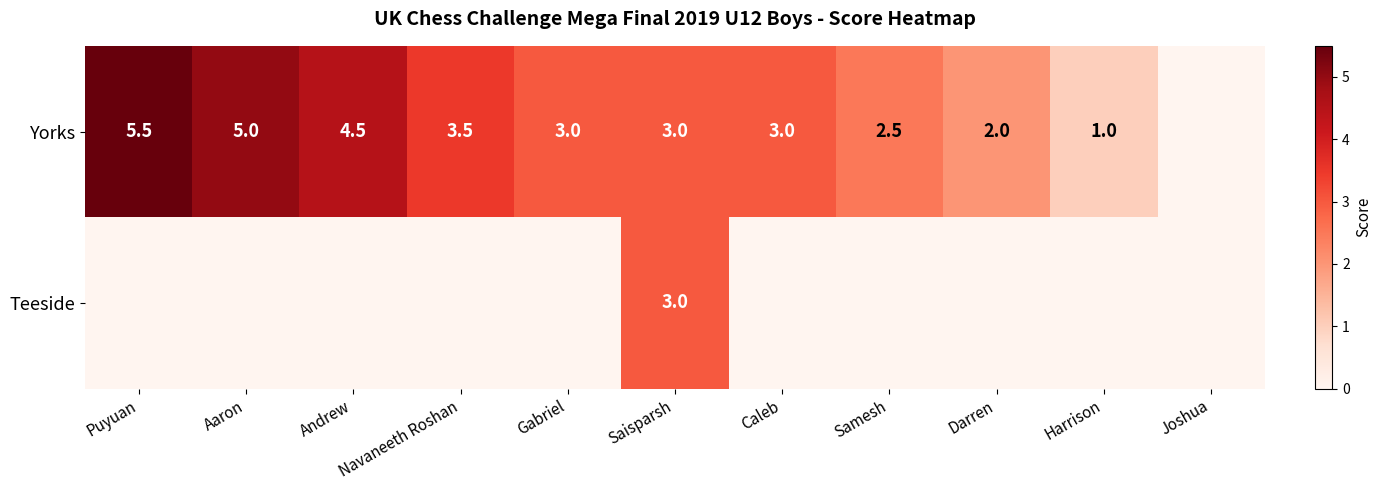

The value of Yorks at Saisparsh is 1.9. True or false?

False